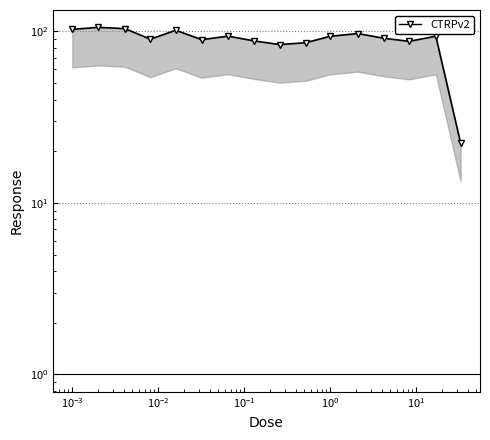

True or false: there are more than 2 points higher than both neighbors.

True